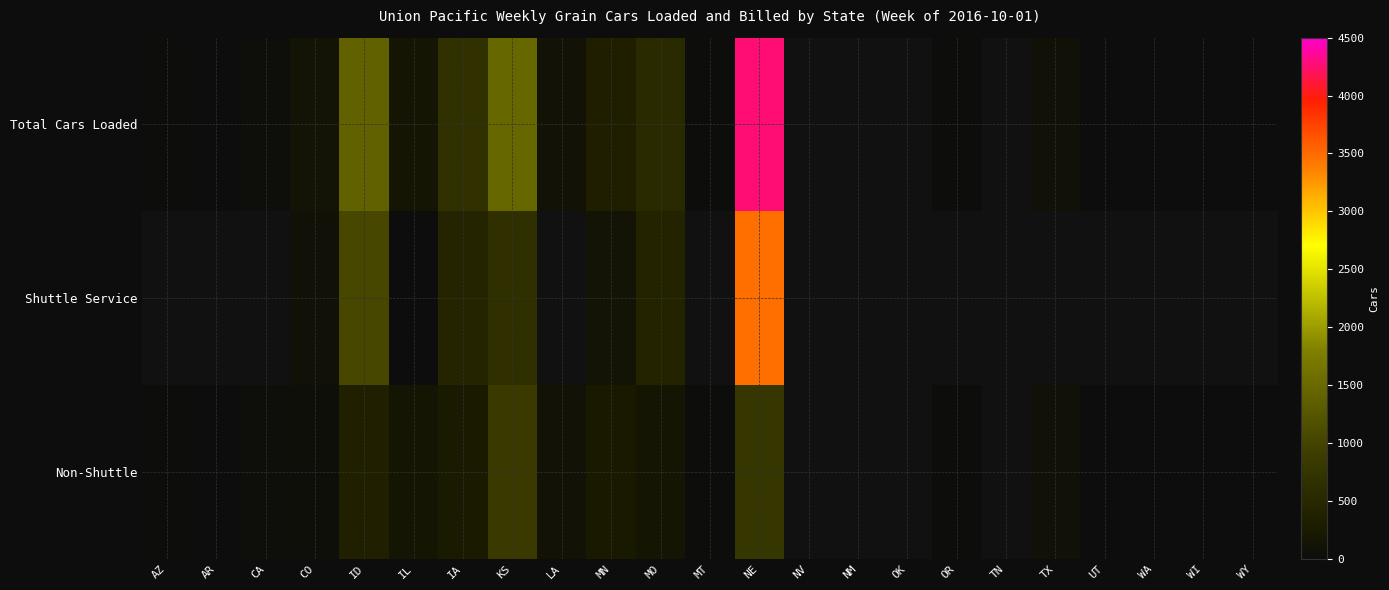

Reading left to right, list all the values displayed in this chart.

Total Cars Loaded: AZ=13	AR=3	CA=20	CO=114	ID=1396	IL=143	IA=664	KS=1476	LA=91	MN=333	MO=551	MT=10	NE=4269	NV=0	NM=0	OK=0	OR=10	TN=0	TX=76	UT=2	WA=5	WI=5	WY=1
Shuttle Service: AZ=0	AR=0	CA=0	CO=75	ID=1045	IL=1	IA=427	KS=646	LA=0	MN=110	MO=406	MT=0	NE=3480	NV=0	NM=0	OK=0	OR=0	TN=0	TX=0	UT=0	WA=0	WI=0	WY=0
Non-Shuttle: AZ=13	AR=3	CA=20	CO=39	ID=351	IL=142	IA=237	KS=830	LA=91	MN=223	MO=145	MT=10	NE=789	NV=0	NM=0	OK=0	OR=10	TN=0	TX=76	UT=2	WA=5	WI=5	WY=1